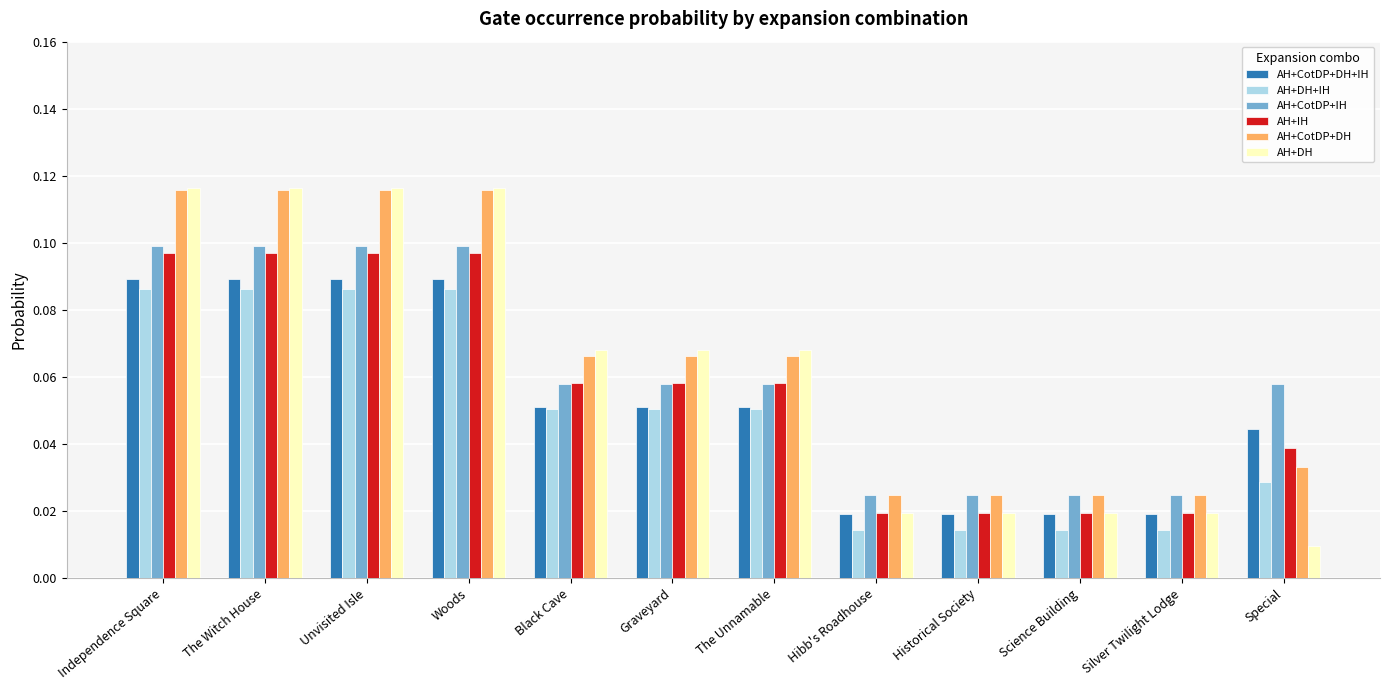

How many AH+CotDP+DH values are between 0 and 1?

12